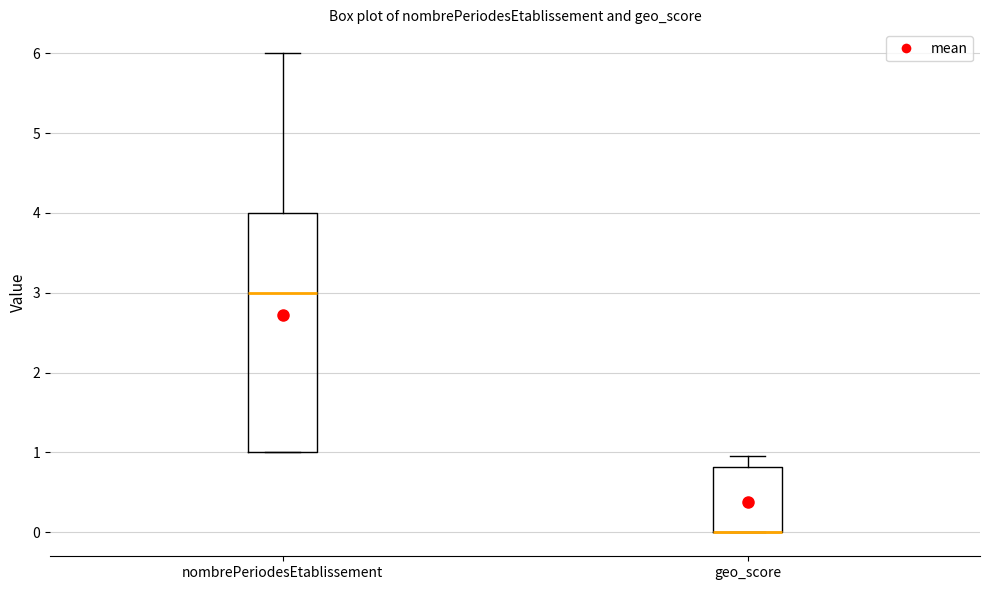

Reading left to right, transcribe this box plot: for each box, give where its median line is, the range the box spans, and where its two whiskers end, as read against the y-axis. The values are not printed on the chart, so give them approximately, as read against the axis.

nombrePeriodesEtablissement: median 3.0, box 1.0 to 4.0, whiskers 1.0 to 6.0
geo_score: median 0.0 (drawn on the box's lower edge), box 0.0 to 0.8, whiskers 0.0 to 1.0